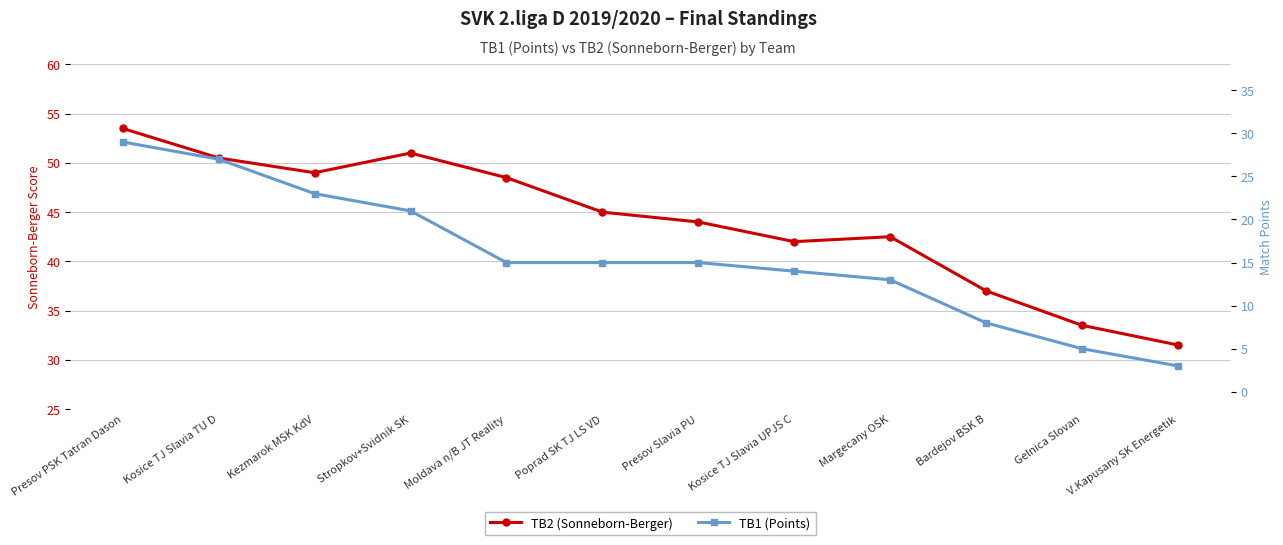

At which label does TB2 (Sonneborn-Berger) first exceed 45?

Presov PSK Tatran Dason